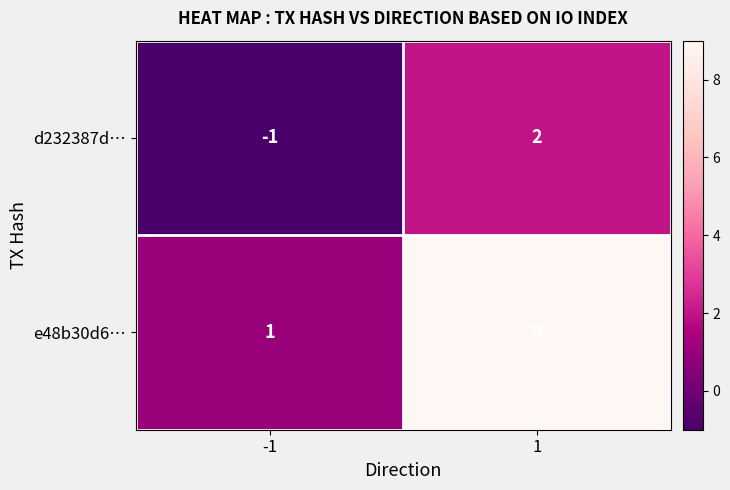

Which series has the largest total across all categories?

e48b30d6…